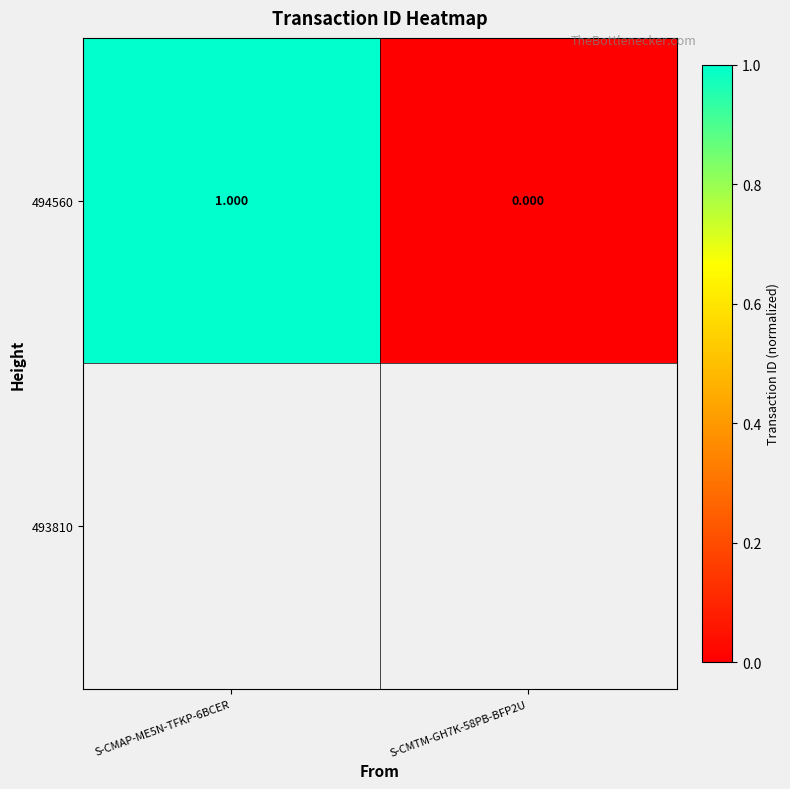

Is it true that the value at S-CMAP-ME5N-TFKP-6BCER is 1?

True